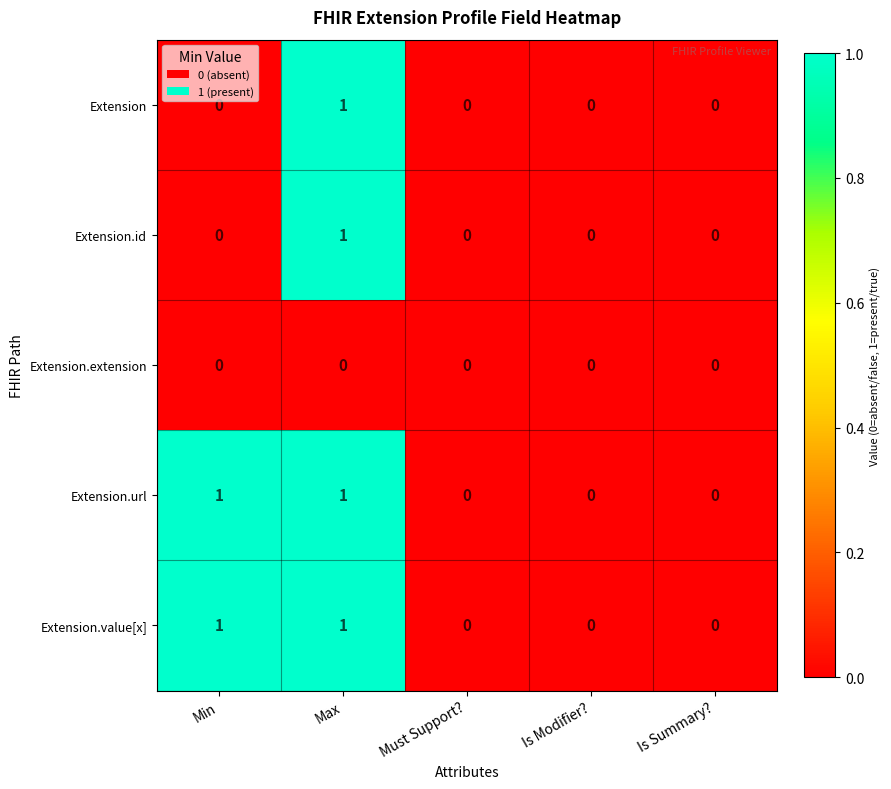

Is the value of Extension.value[x] at Min greater than the value of Extension.url at Must Support??

Yes